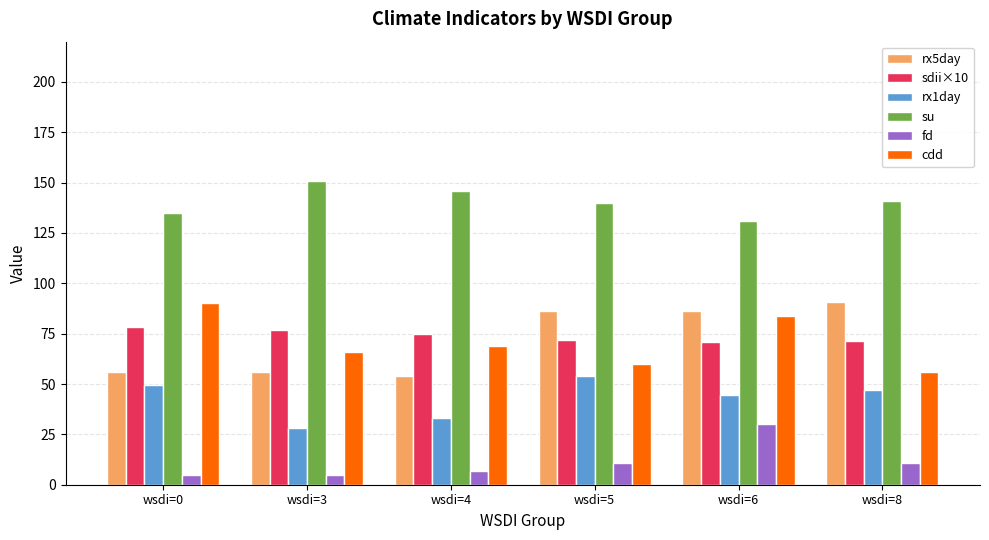

What are all the series names shown in the legend?

rx5day, sdii×10, rx1day, su, fd, cdd